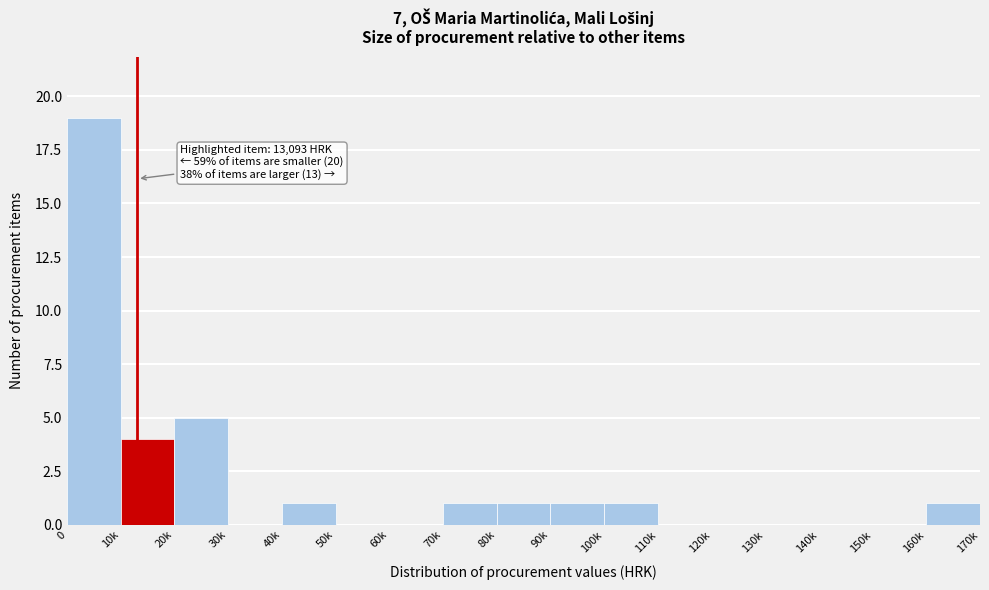

Reading left to right, extract all data points from this chart.

0=19	10k=4	20k=5	30k=0	40k=1	50k=0	60k=0	70k=1	80k=1	90k=1	100k=1	110k=0	120k=0	130k=0	140k=0	150k=0	160k=1